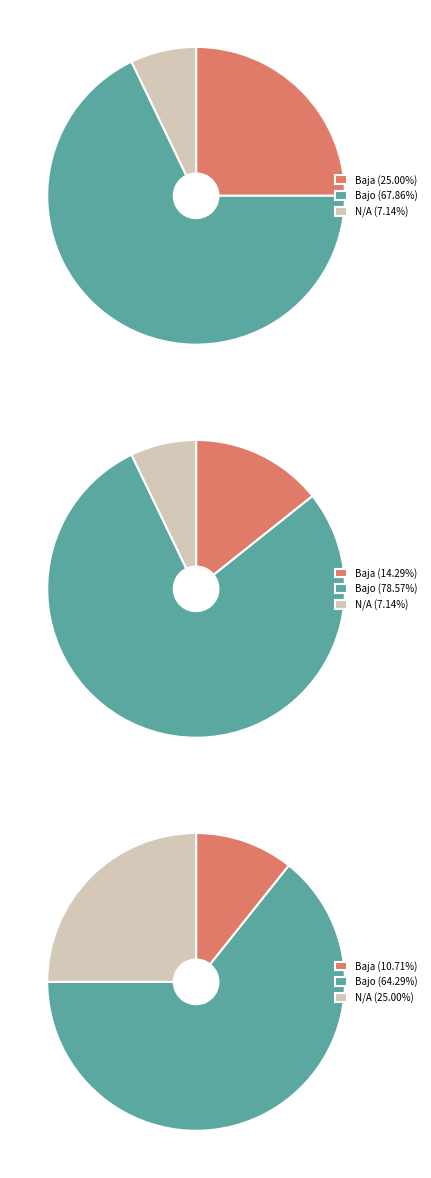

To the nearest percent, what percentage of the pie is N/A?

7%